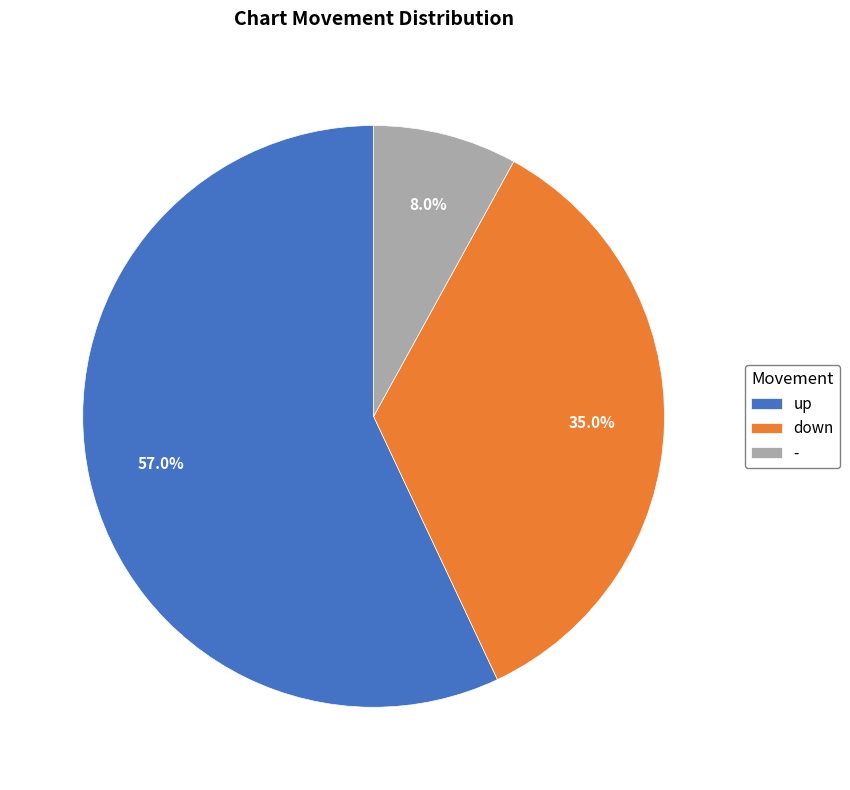

How many slices are in this pie chart?

3